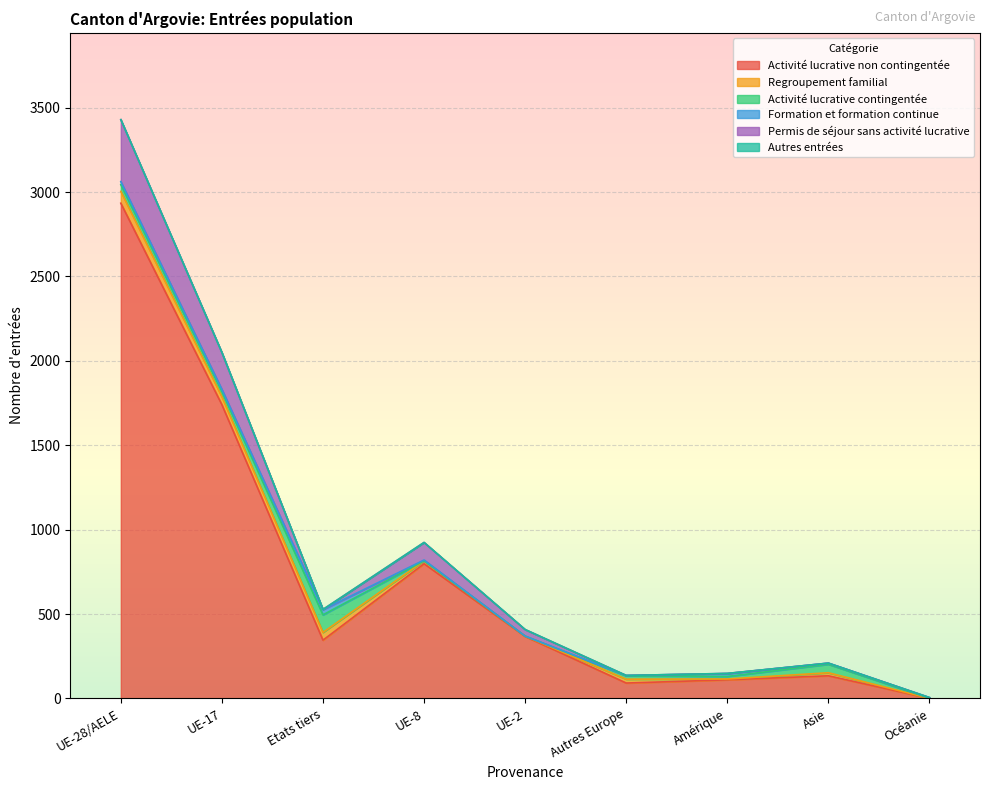

True or false: Formation et formation continue has a value of 1 at Autres Europe.

False